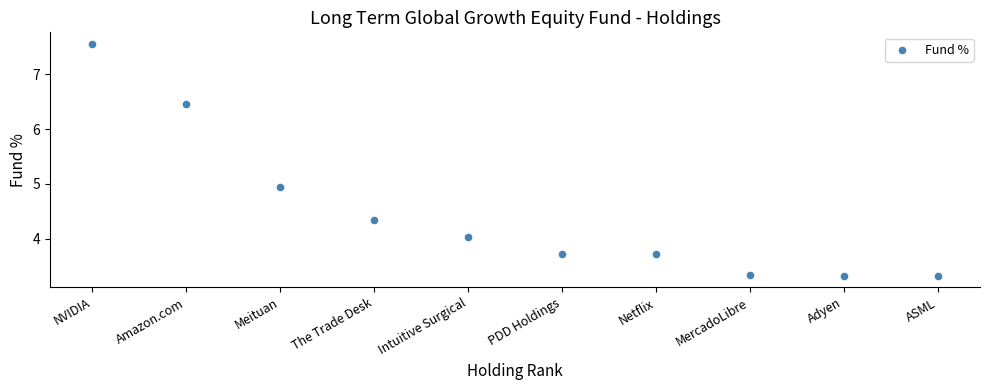

What is the average X value?

5.5